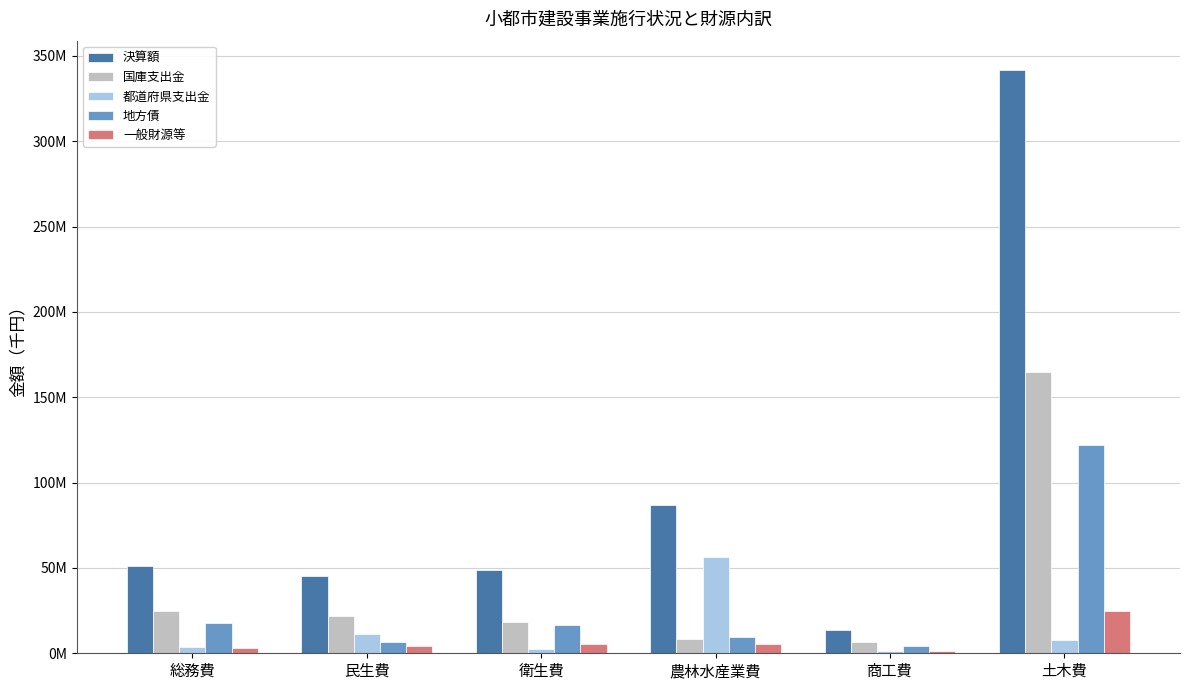

The value of 決算額 at 農林水産業費 is 86923876. True or false?

True